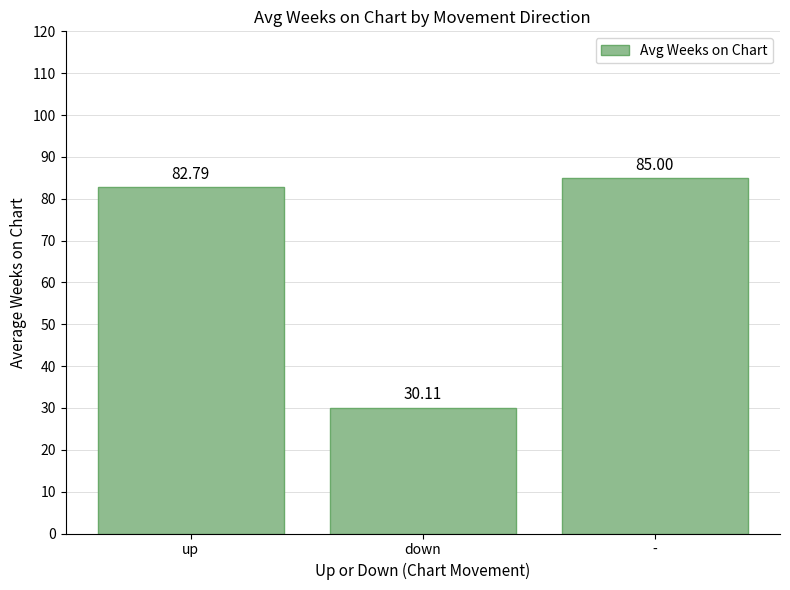

What is the average value?

66.0